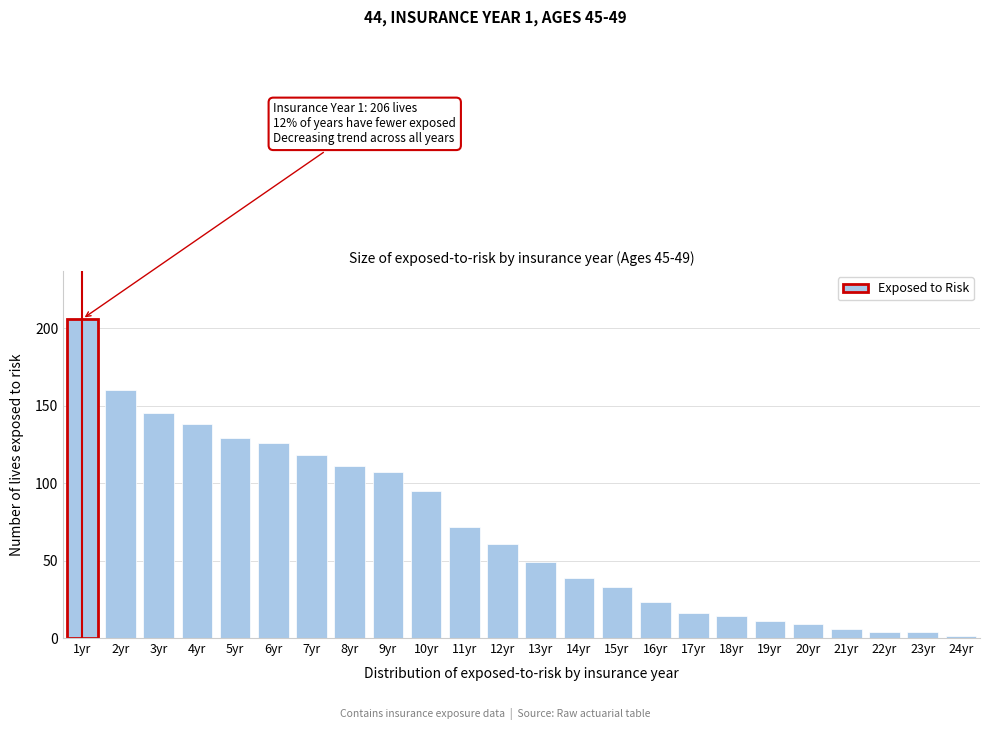

Reading left to right, transcribe all the data shown in this chart.

206	160	145	138	129	126	118	111	107	95	72	61	49	39	33	23	16	14	11	9	6	4	4	1